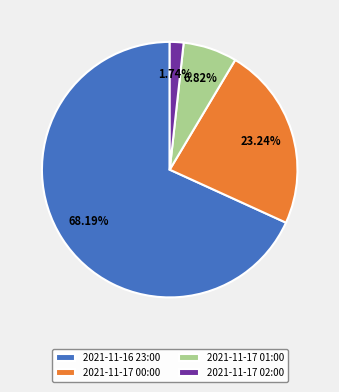

To the nearest percent, what is the average slice percentage?

25%